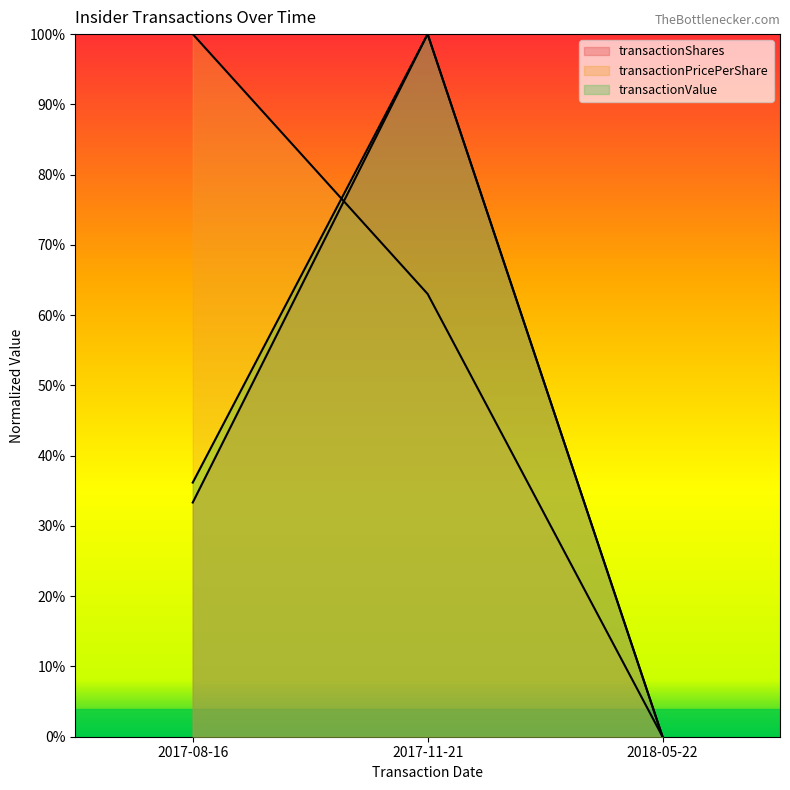

How many values in transactionPricePerShare are above zero?

2